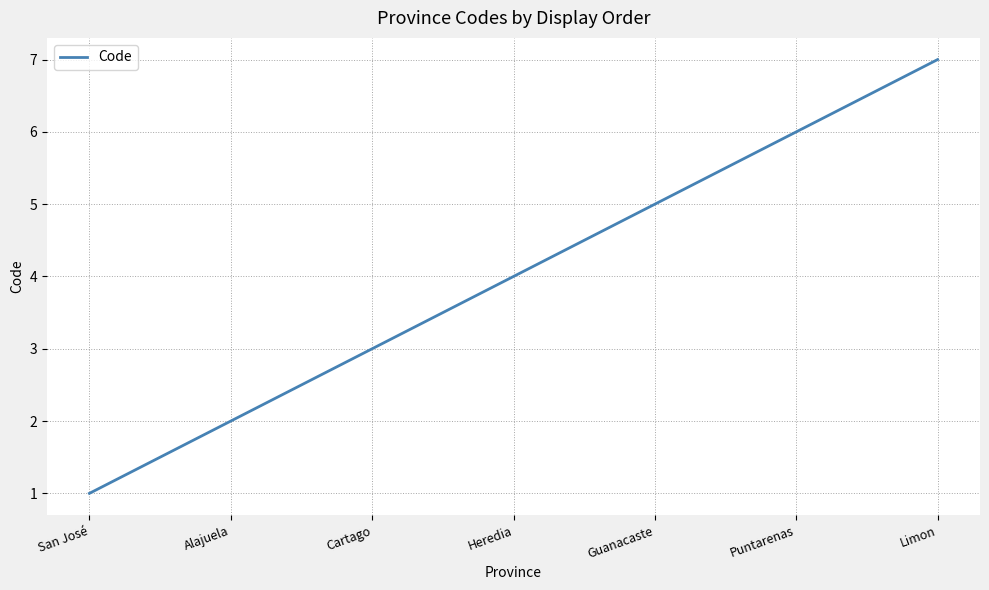

Count the values in the range 2 to 6.

5